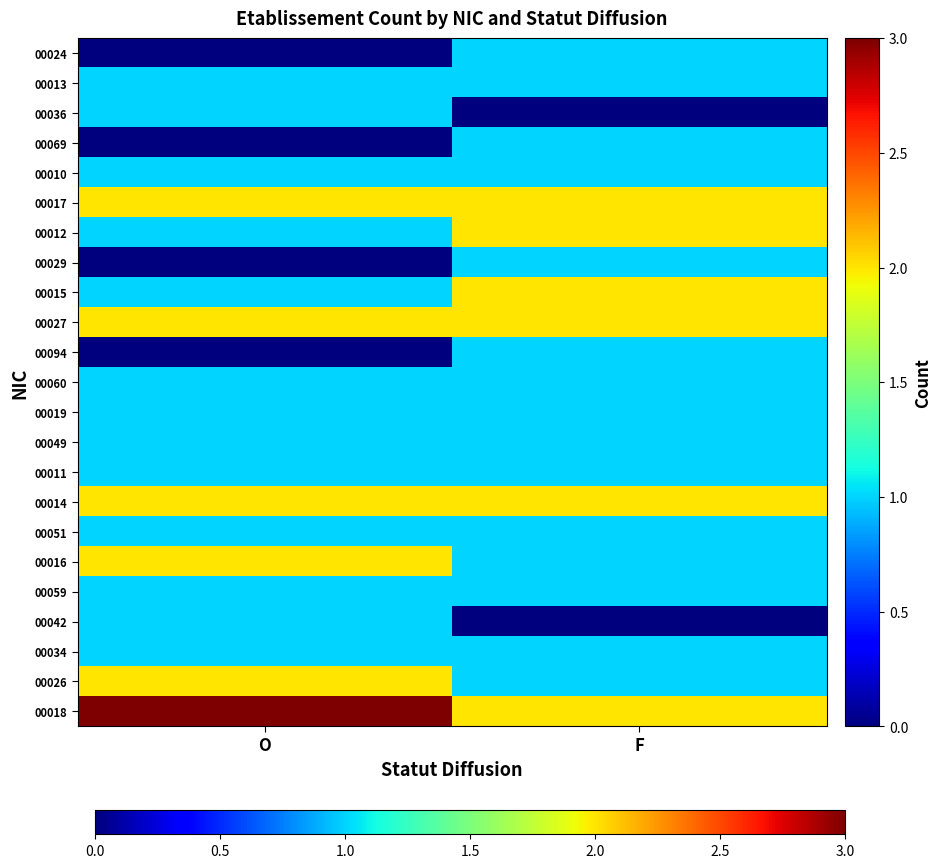

What is the difference between the highest and lowest values at O?

3